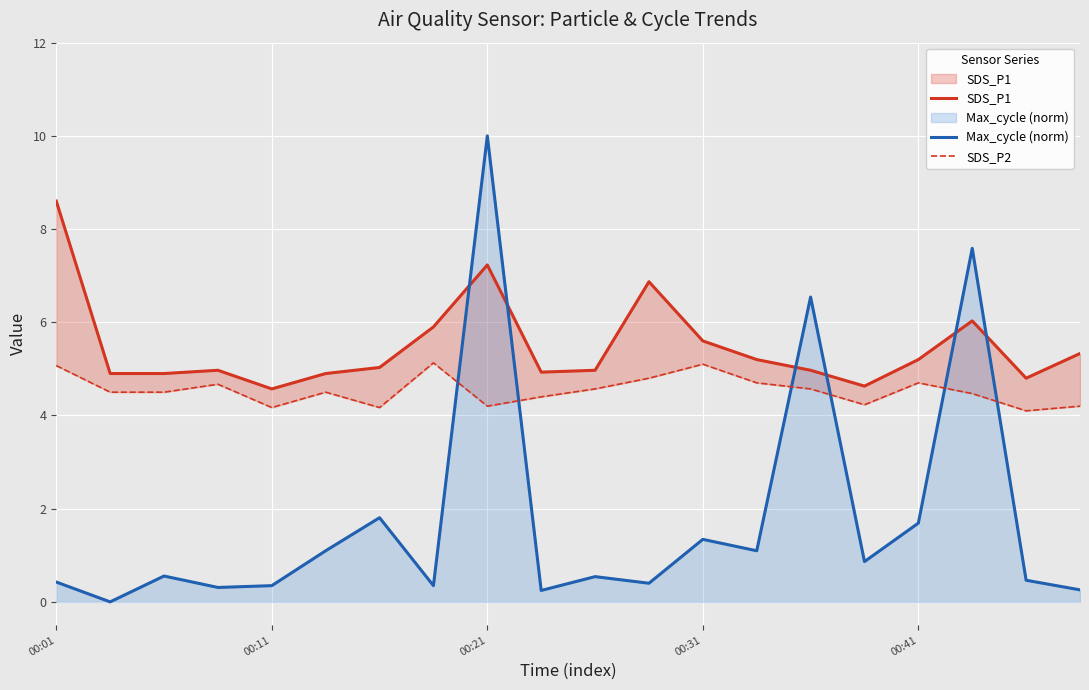

What is the value of the SDS_P2 point at the 19th from the left?

4.1